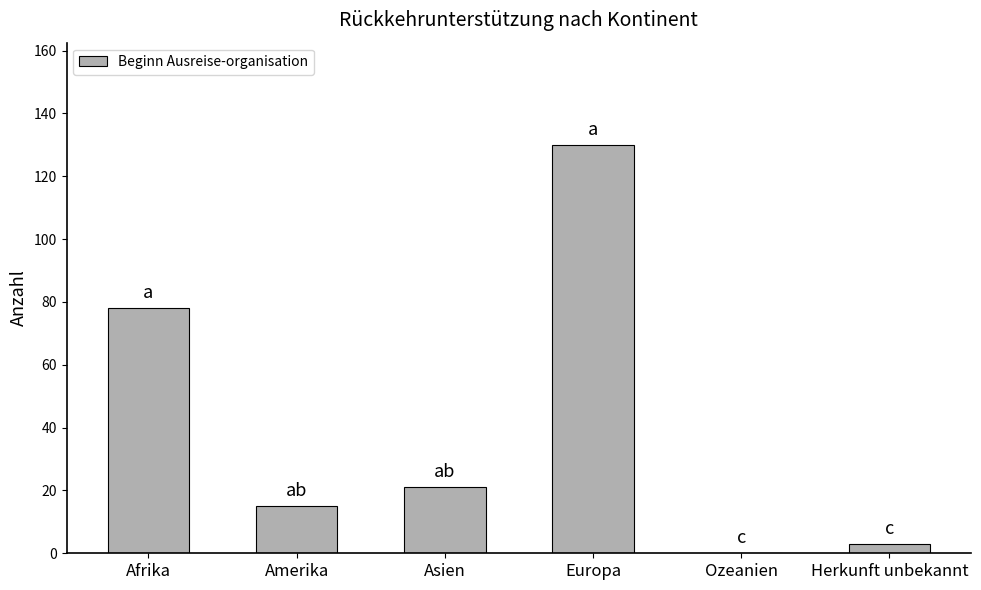

What is the sum of the values at Amerika and Afrika?

93